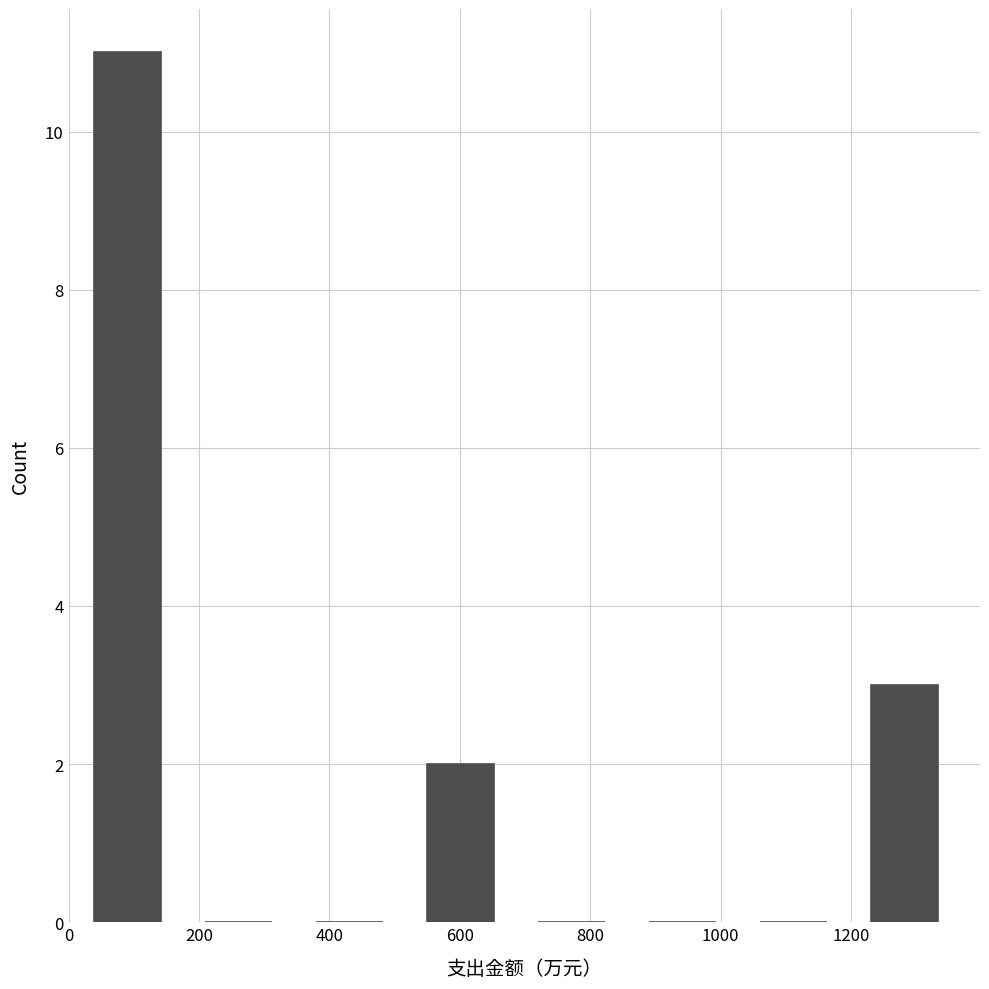

Reading left to right, list every bar in this chart as the range it spans on the x-axis followed by its height. Neither the bar edges nor the heights are printed on the chart, so give them approximately, as read against the axes.

0 to 180: 11
180 to 340: 0
340 to 520: 0
520 to 680: 2
680 to 860: 0
860 to 1020: 0
1020 to 1200: 0
1200 to 1360: 3